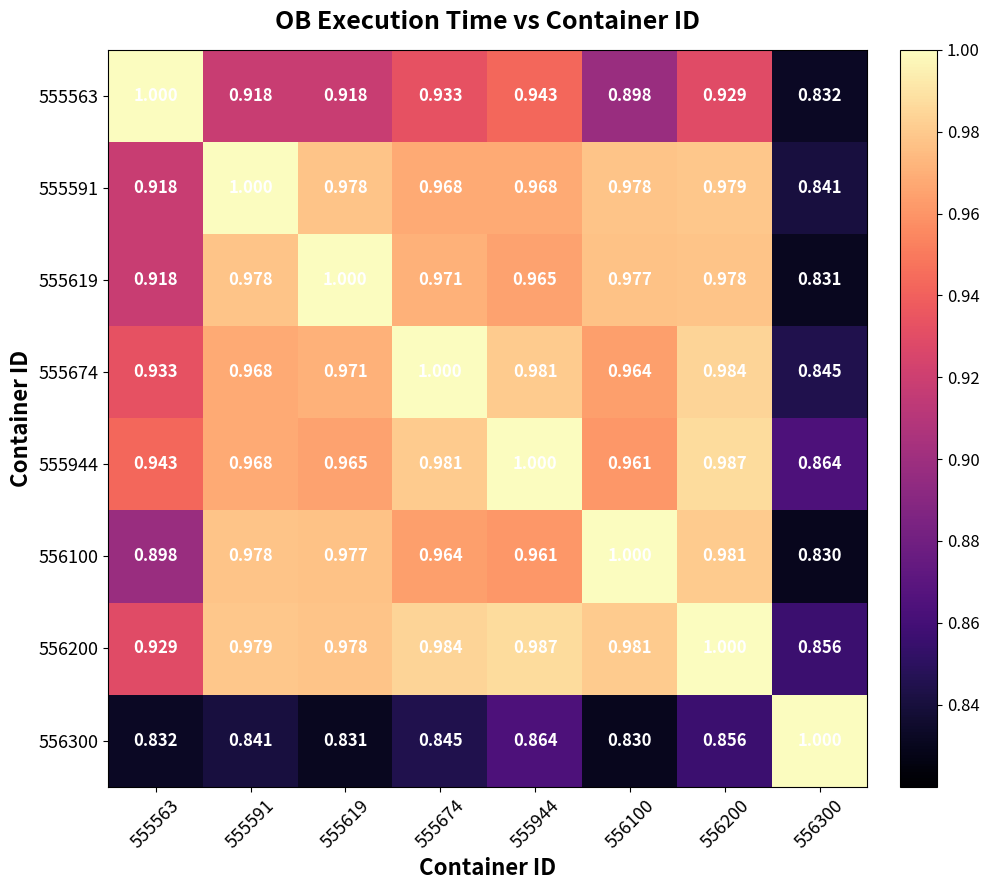

Is the value of 555619 at 556300 greater than the value of 555674 at 555619?

No